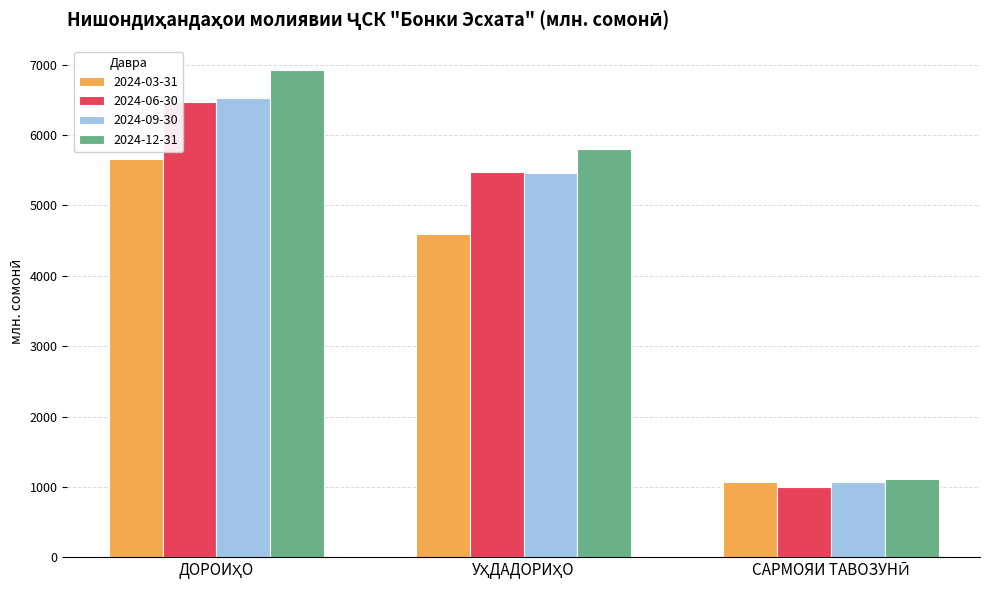

What is the sum of all 2024-09-30 values?

13046.3